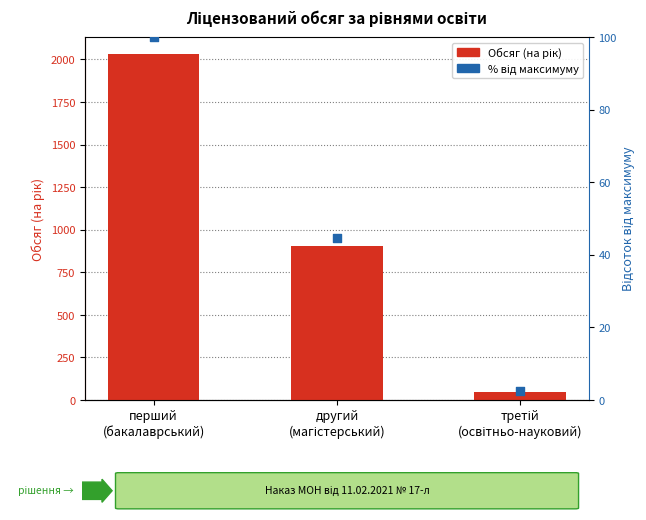

Which series reaches the maximum Y coordinate?

Обсяг (на рік)